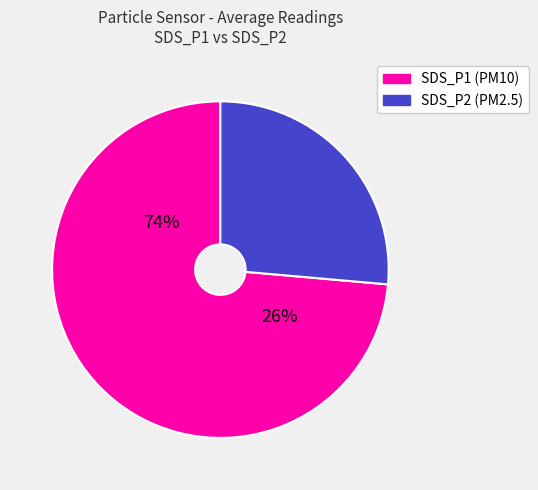

How many slices are in this pie chart?

2